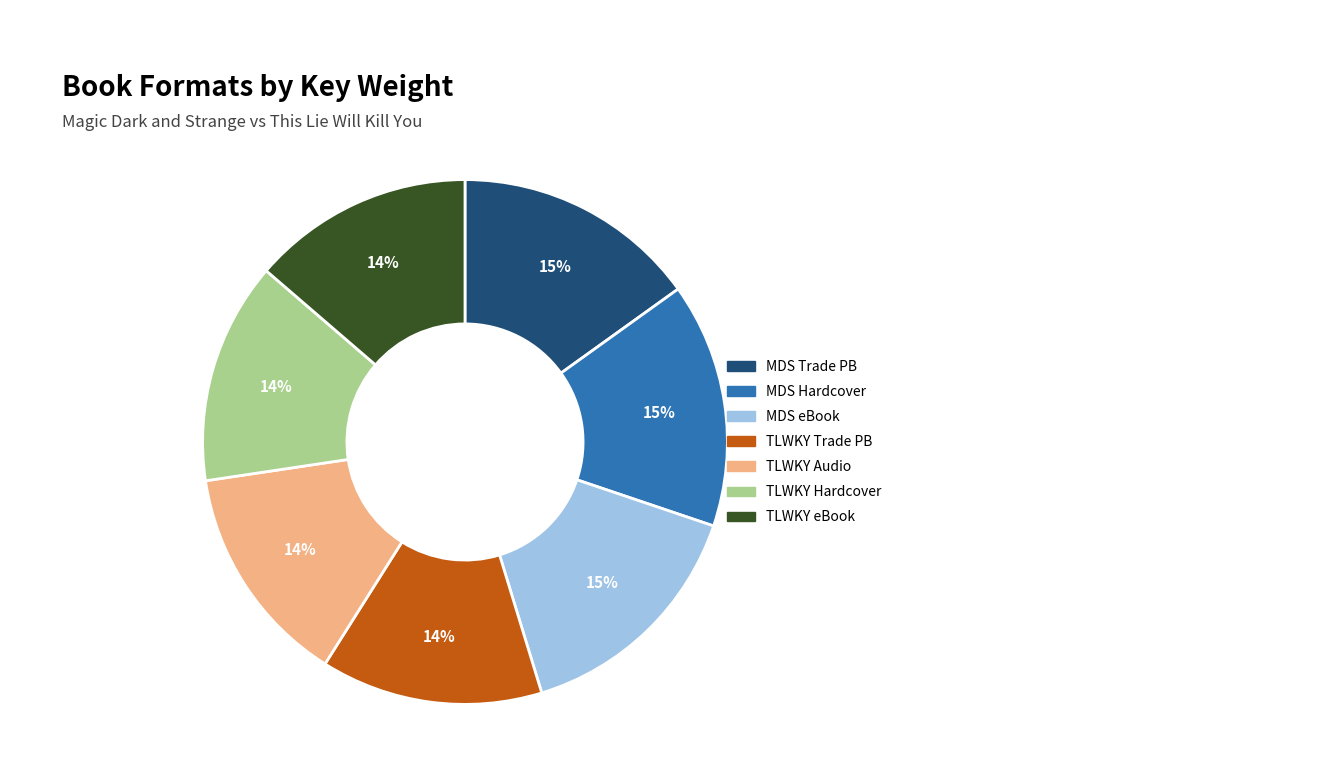

To the nearest percent, what is the difference between the largest and smallest slice percentages?

1%